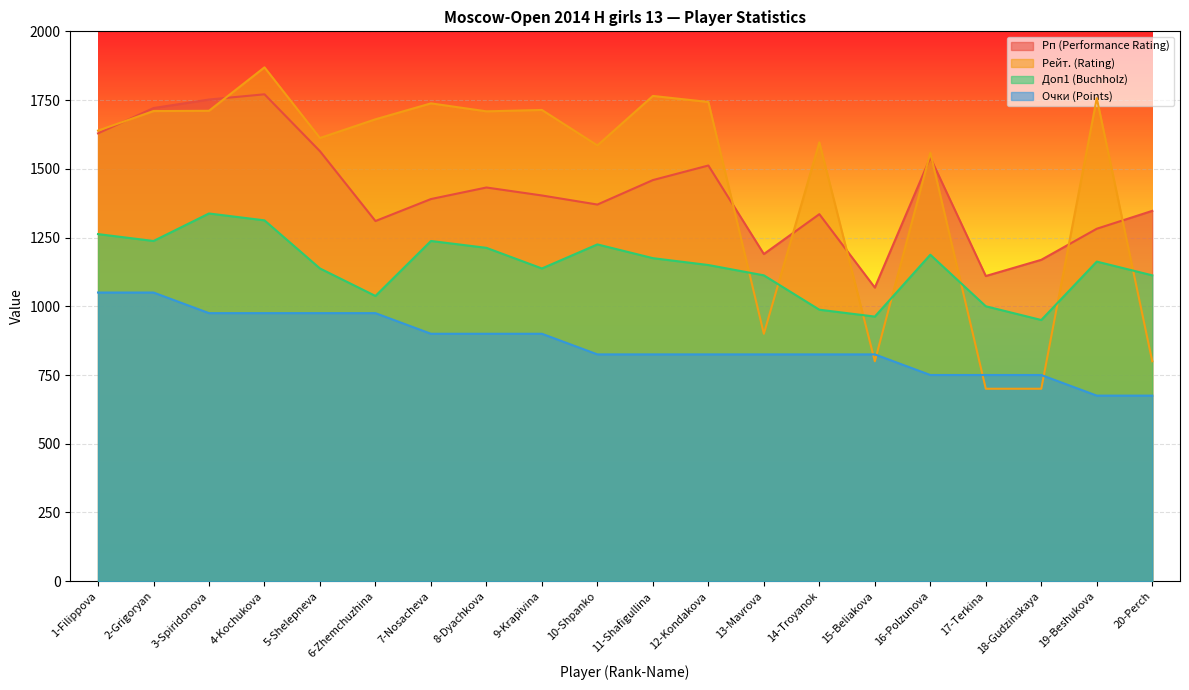

Reading left to right, transcribe all the data shown in this chart.

Рп (Performance Rating): 1-Filippova=1629.0	2-Grigoryan=1721.0	3-Spiridonova=1752.0	4-Kochukova=1771.0	5-Shelepneva=1564.0	6-Zhemchuzhina=1310.0	7-Nosacheva=1390.0	8-Dyachkova=1432.0	9-Krapivina=1403.0	10-Shpanko=1370.0	11-Shafigullina=1459.0	12-Kondakova=1512.0	13-Mavrova=1190.0	14-Troyanok=1335.0	15-Beliakova=1068.0	16-Polzunova=1541.0	17-Terkina=1110.0	18-Gudzinskaya=1169.0	19-Beshukova=1282.0	20-Perch=1347.0
Рейт. (Rating): 1-Filippova=1639.0	2-Grigoryan=1710.0	3-Spiridonova=1711.0	4-Kochukova=1869.0	5-Shelepneva=1612.0	6-Zhemchuzhina=1680.0	7-Nosacheva=1738.0	8-Dyachkova=1709.0	9-Krapivina=1714.0	10-Shpanko=1585.0	11-Shafigullina=1765.0	12-Kondakova=1743.0	13-Mavrova=900.0	14-Troyanok=1596.0	15-Beliakova=800.0	16-Polzunova=1558.0	17-Terkina=700.0	18-Gudzinskaya=700.0	19-Beshukova=1757.0	20-Perch=800.0
Доп1 (Buchholz): 1-Filippova=1262.5	2-Grigoryan=1237.5	3-Spiridonova=1337.5	4-Kochukova=1312.5	5-Shelepneva=1137.5	6-Zhemchuzhina=1037.5	7-Nosacheva=1237.5	8-Dyachkova=1212.5	9-Krapivina=1137.5	10-Shpanko=1225.0	11-Shafigullina=1175.0	12-Kondakova=1150.0	13-Mavrova=1112.5	14-Troyanok=987.5	15-Beliakova=962.5	16-Polzunova=1187.5	17-Terkina=1000.0	18-Gudzinskaya=950.0	19-Beshukova=1162.5	20-Perch=1112.5
Очки (Points): 1-Filippova=1050.0	2-Grigoryan=1050.0	3-Spiridonova=975.0	4-Kochukova=975.0	5-Shelepneva=975.0	6-Zhemchuzhina=975.0	7-Nosacheva=900.0	8-Dyachkova=900.0	9-Krapivina=900.0	10-Shpanko=825.0	11-Shafigullina=825.0	12-Kondakova=825.0	13-Mavrova=825.0	14-Troyanok=825.0	15-Beliakova=825.0	16-Polzunova=750.0	17-Terkina=750.0	18-Gudzinskaya=750.0	19-Beshukova=675.0	20-Perch=675.0